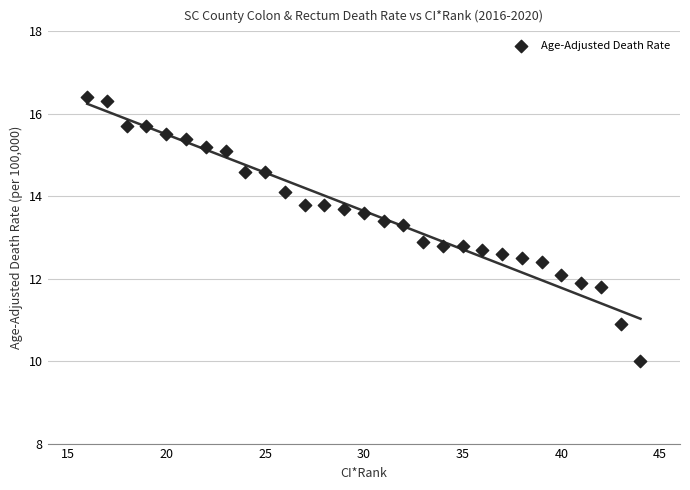

What is the range of Y values (max minus min)?

6.4